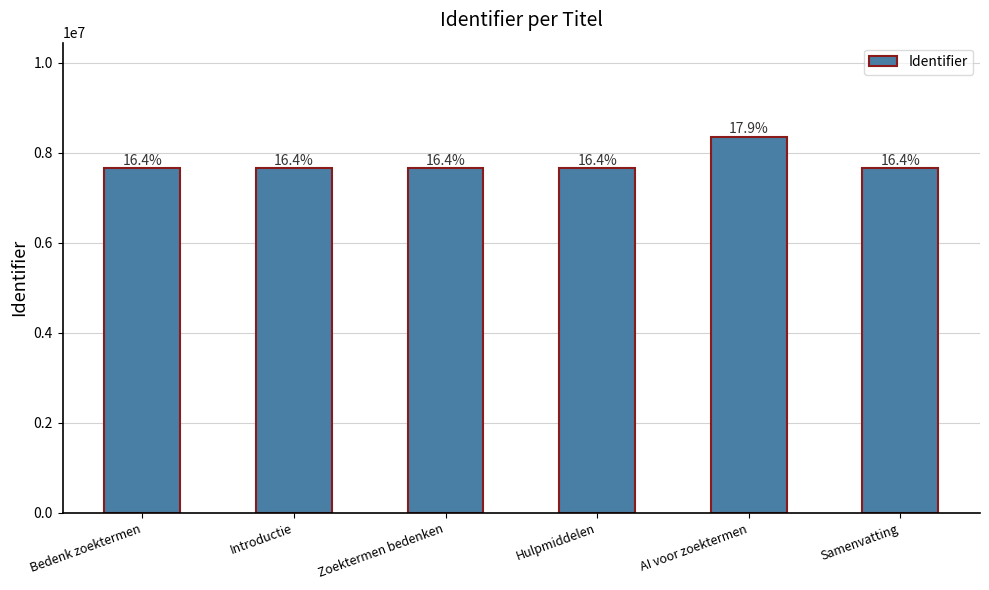

At which category does the chart reach its minimum across all series?

Introductie